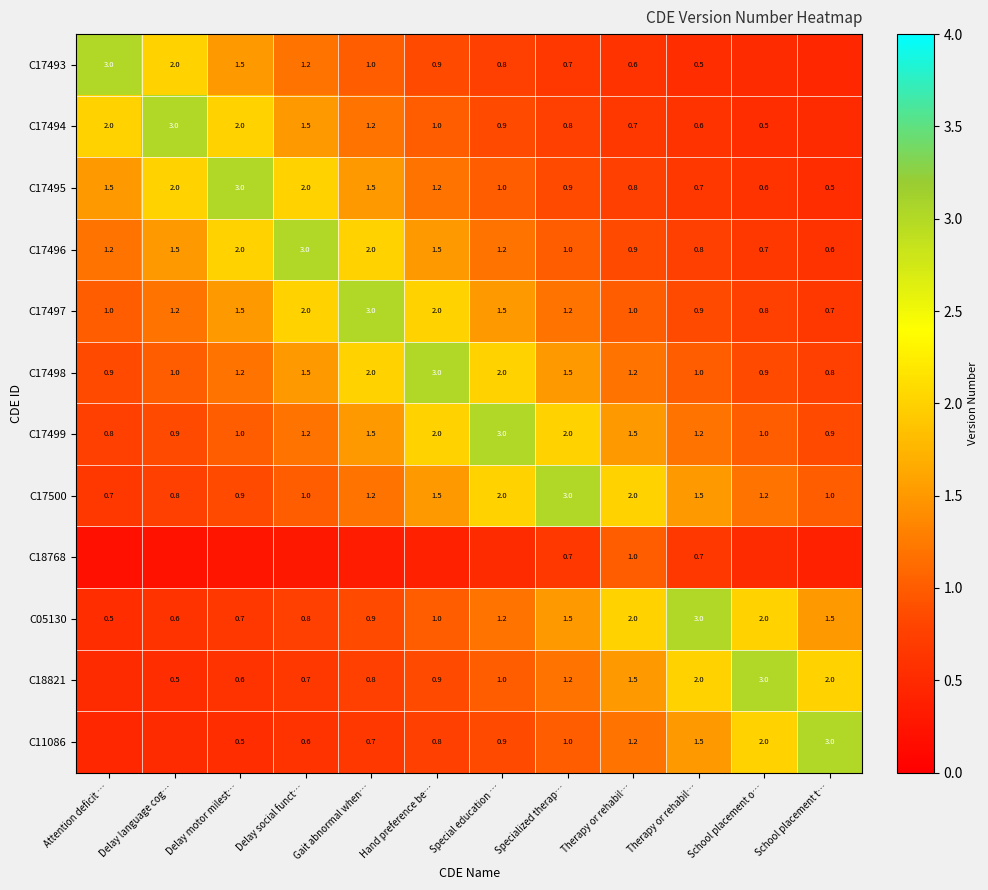

How many data points in C17497 are less than 1?

3